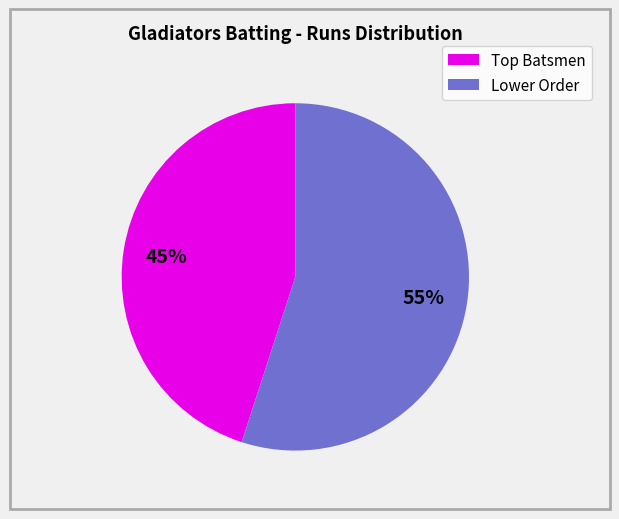

Is there any slice that represents more than half of the pie?

Yes